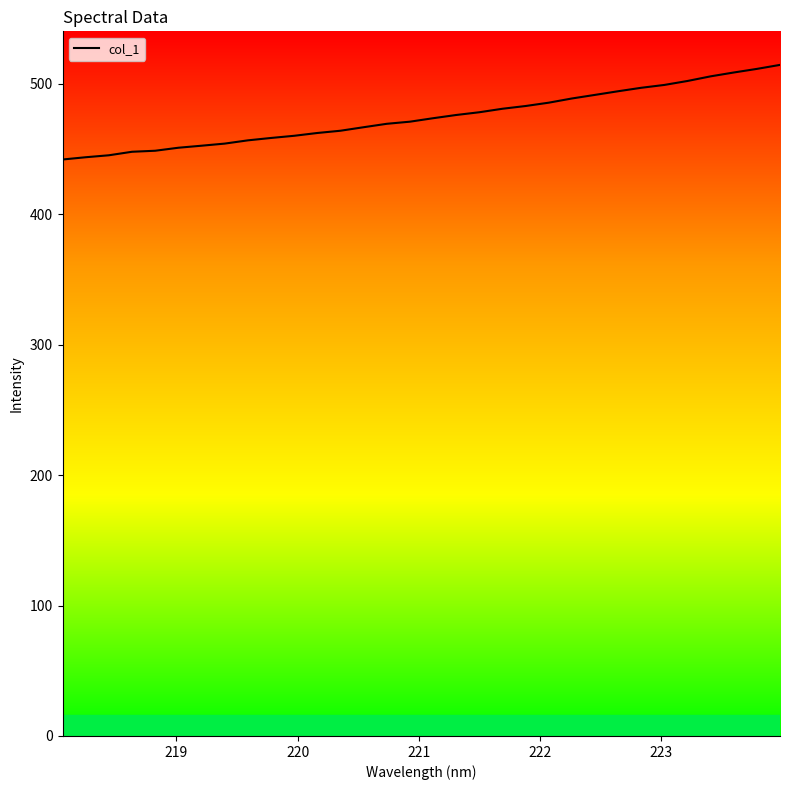

What is the smallest value displayed?

442.0